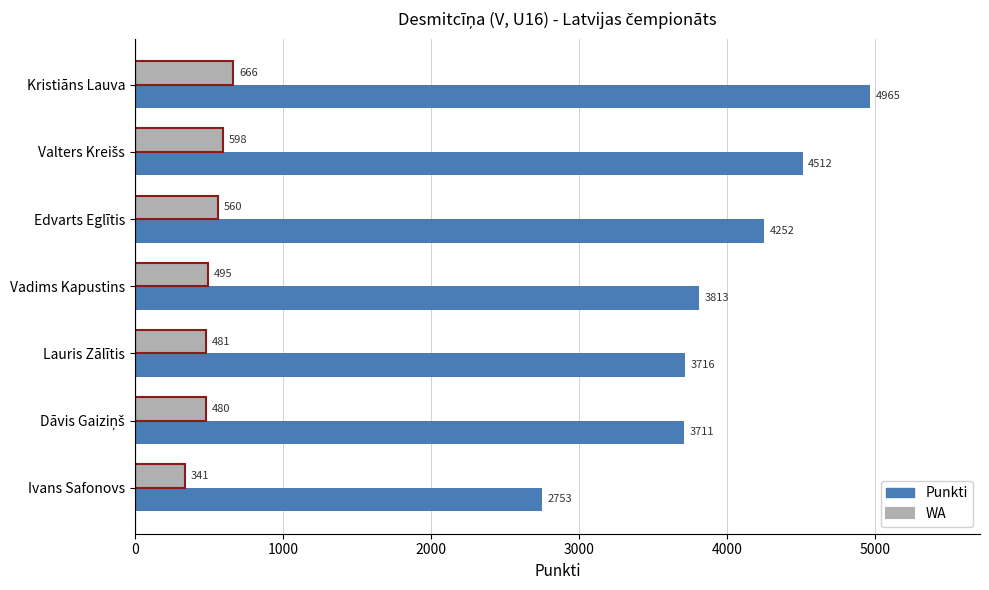

List the series in order of their peak value, lowest first.

WA, Punkti